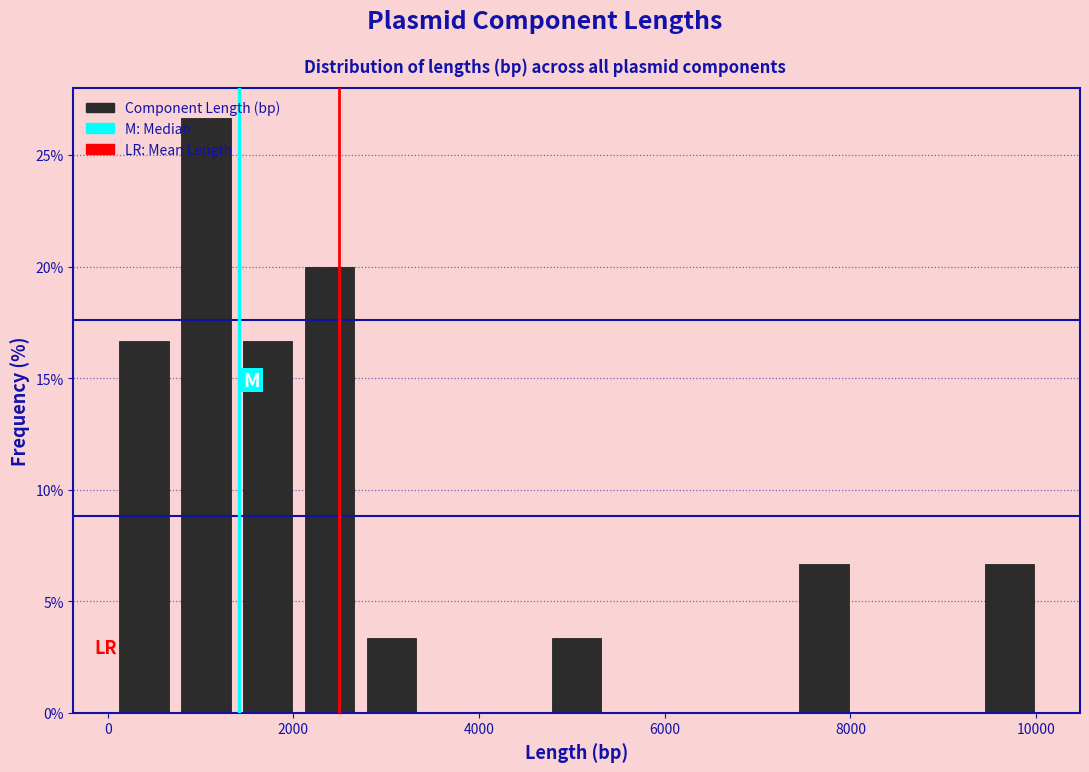

Around what value on the x-axis is the tallest bar? Give the approximate position of its centre, as read against the axis.

1000